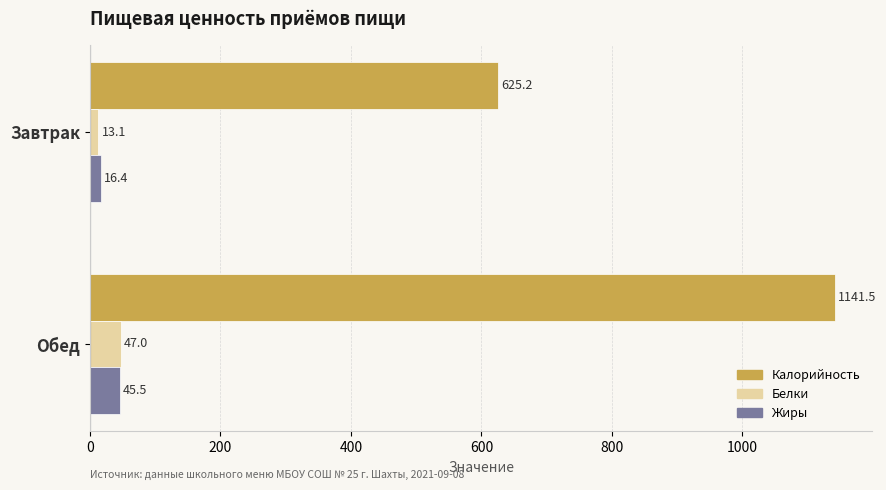

What is the sum of all Жиры values?

61.9